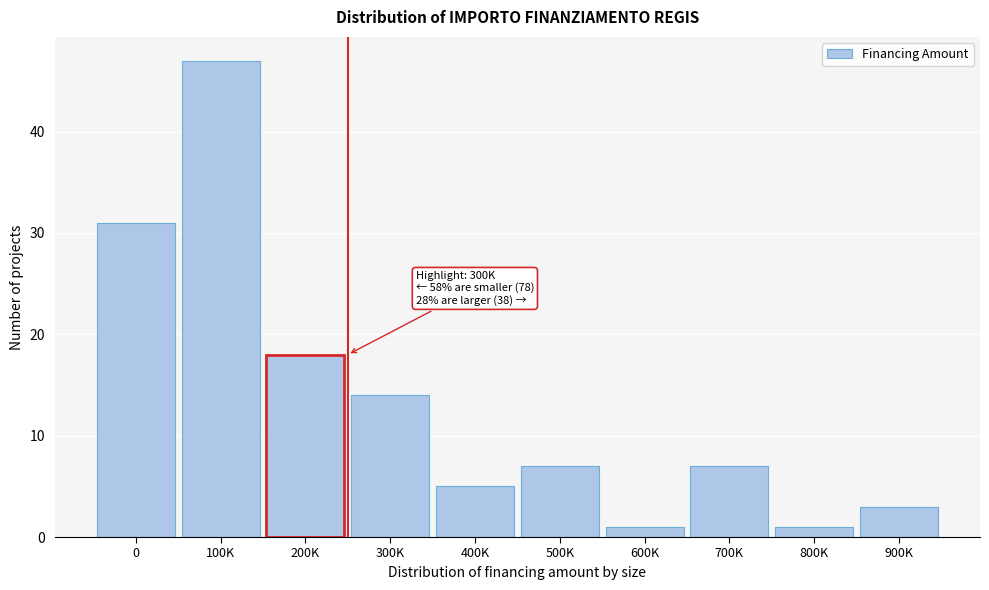

Reading right to left, list all the values displayed in this chart.

900K=3	800K=1	700K=7	600K=1	500K=7	400K=5	300K=14	200K=18	100K=47	0=31